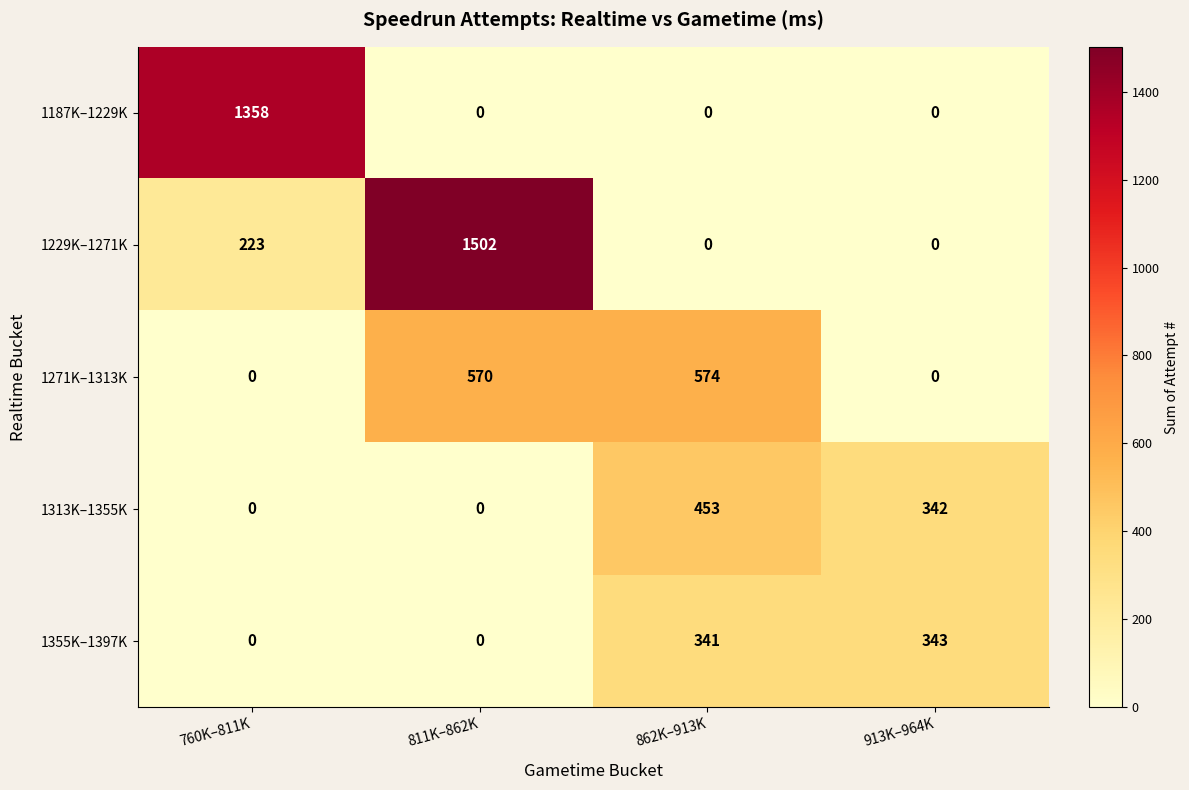

Reading right to left, list all the values displayed in this chart.

1187K–1229K: 0	0	0	1358
1229K–1271K: 0	0	1502	223
1271K–1313K: 0	574	570	0
1313K–1355K: 342	453	0	0
1355K–1397K: 343	341	0	0